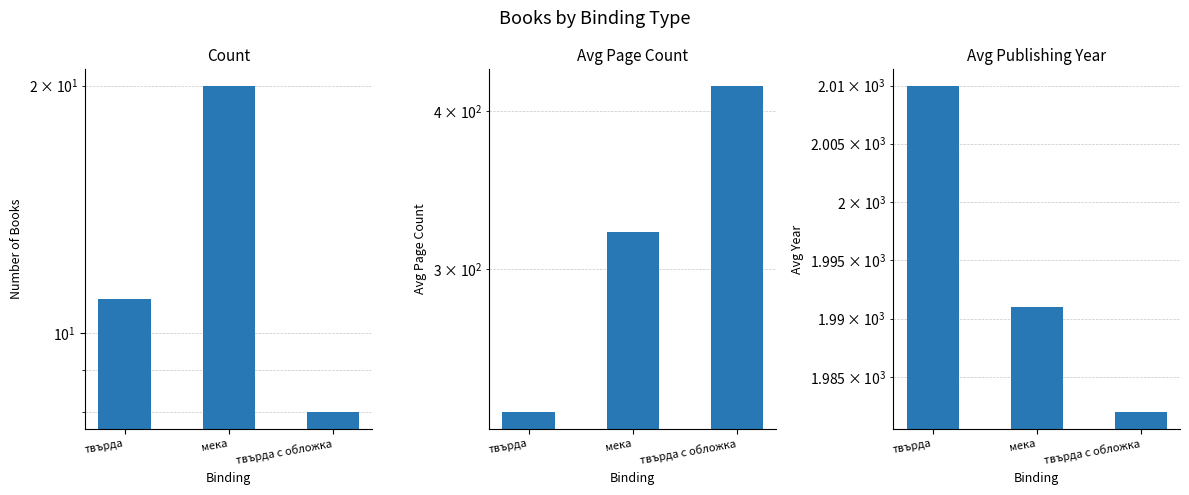

At which category is the sum across all series the highest?

твърда с обложка